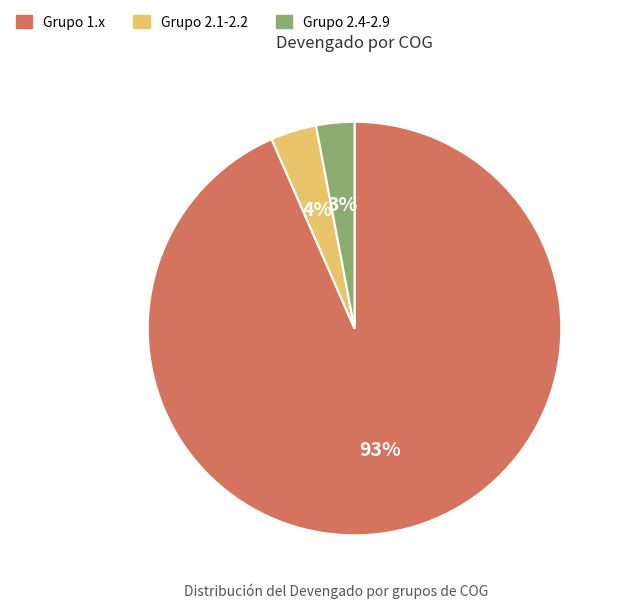

To the nearest percent, what is the difference between the largest and smallest slice percentages?

90%